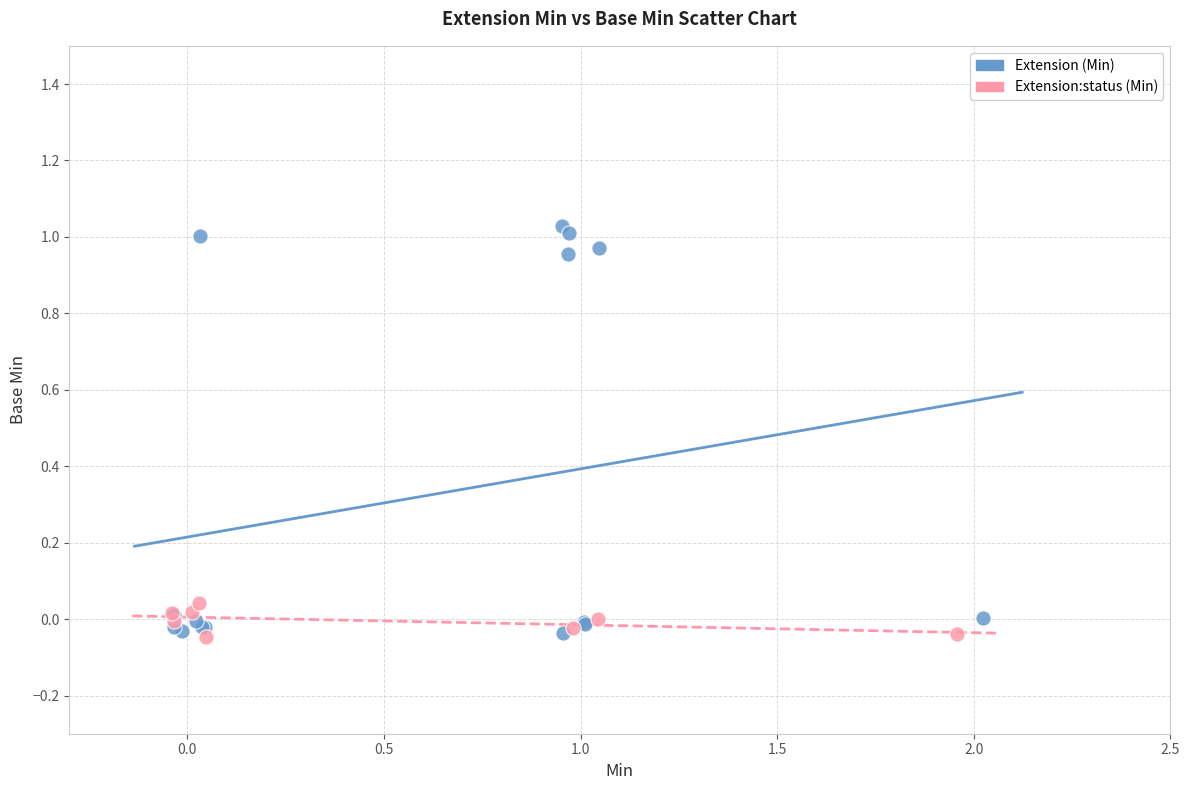

Which series reaches the maximum Y coordinate?

Extension (Min)